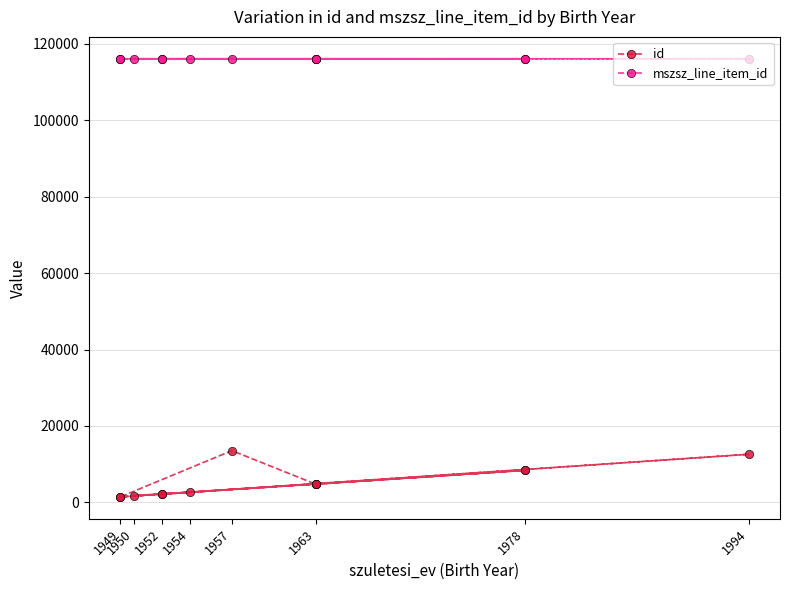

How many data points in id are less than 4766?

6